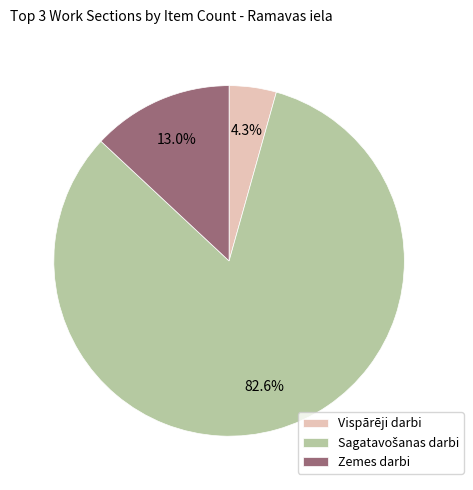

How much of the chart is everything except Zemes darbi?

87.0%